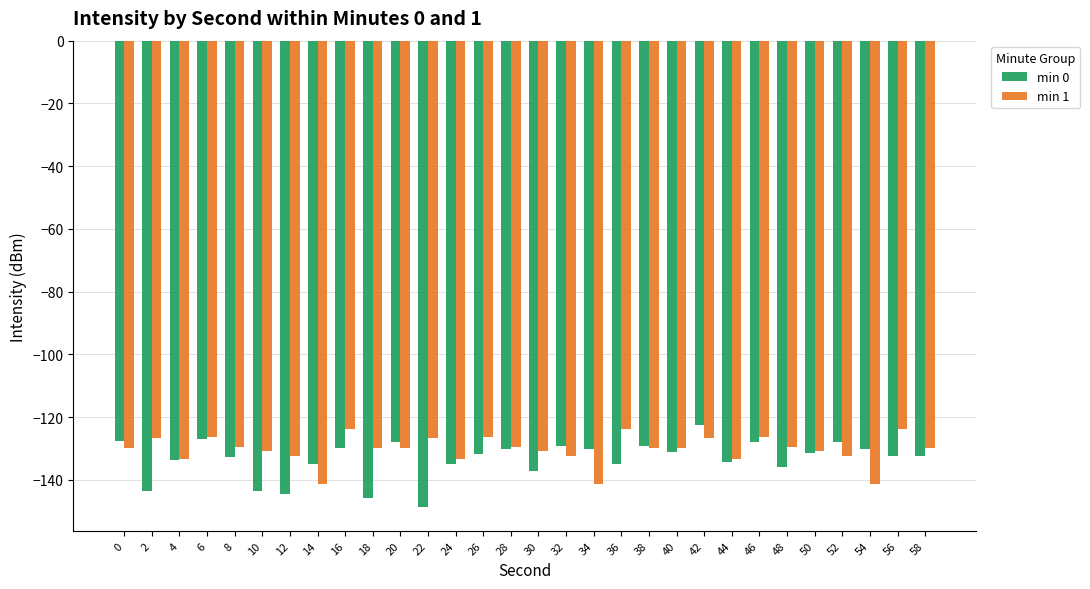

How many bars are there in total?

60